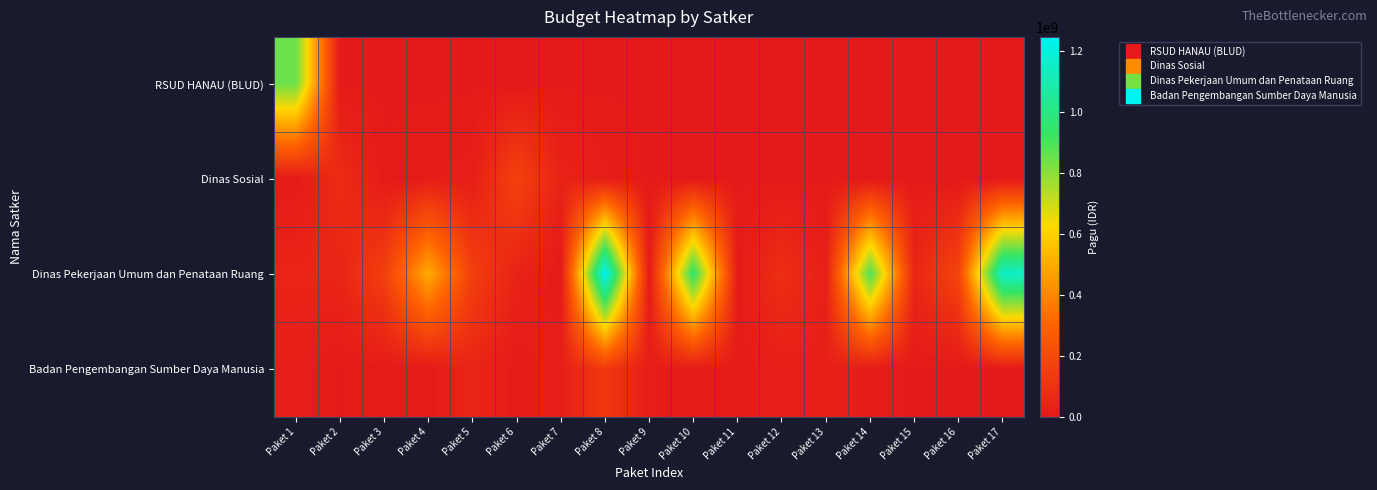

Reading left to right, list all the values displayed in this chart.

RSUD HANAU (BLUD): Paket 1=846300000	Paket 2=0	Paket 3=0	Paket 4=0	Paket 5=0	Paket 6=0	Paket 7=0	Paket 8=0	Paket 9=0	Paket 10=0	Paket 11=0	Paket 12=0	Paket 13=0	Paket 14=0	Paket 15=0	Paket 16=0	Paket 17=0
Dinas Sosial: Paket 1=6000000	Paket 2=81778000	Paket 3=5000000	Paket 4=12500000	Paket 5=21100000	Paket 6=167900000	Paket 7=41600000	Paket 8=18000000	Paket 9=0	Paket 10=0	Paket 11=0	Paket 12=0	Paket 13=0	Paket 14=0	Paket 15=0	Paket 16=0	Paket 17=0
Dinas Pekerjaan Umum dan Penataan Ruang: Paket 1=48500000	Paket 2=50000000	Paket 3=154840000	Paket 4=499932000	Paket 5=154650000	Paket 6=42800000	Paket 7=800000	Paket 8=1244880000	Paket 9=8820000	Paket 10=959971000	Paket 11=8160000	Paket 12=90900000	Paket 13=27200000	Paket 14=896402000	Paket 15=54150000	Paket 16=176600000	Paket 17=1154145000
Badan Pengembangan Sumber Daya Manusia: Paket 1=21435851	Paket 2=1650000	Paket 3=9001057	Paket 4=4675000	Paket 5=51337383	Paket 6=5100000	Paket 7=23508875	Paket 8=127409795	Paket 9=18570000	Paket 10=3069800	Paket 11=8130750	Paket 12=21624000	Paket 13=30660000	Paket 14=8471520	Paket 15=0	Paket 16=0	Paket 17=0